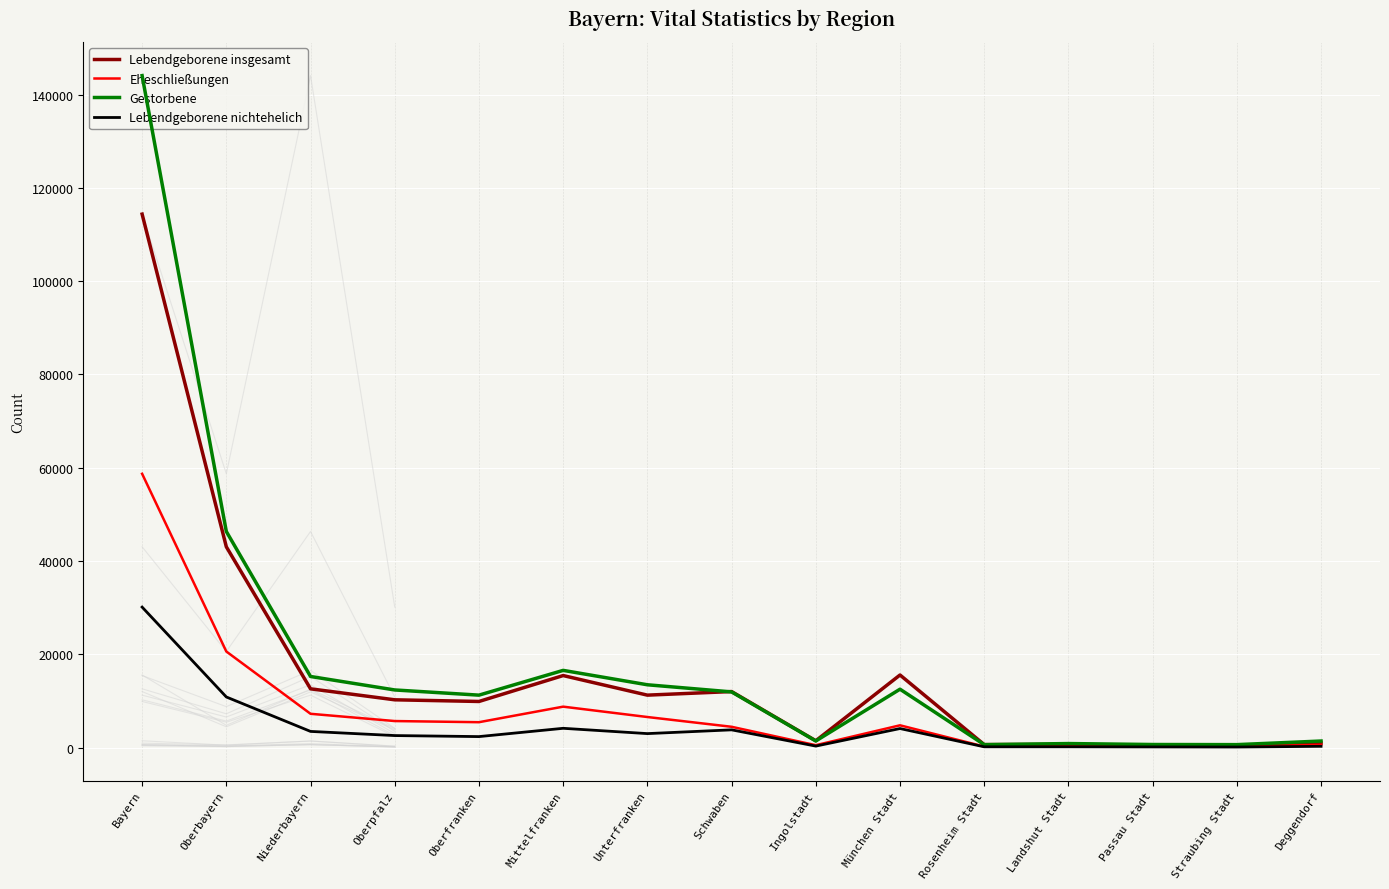

Where is the first local maximum for Lebendgeborene nichtehelich?

Mittelfranken